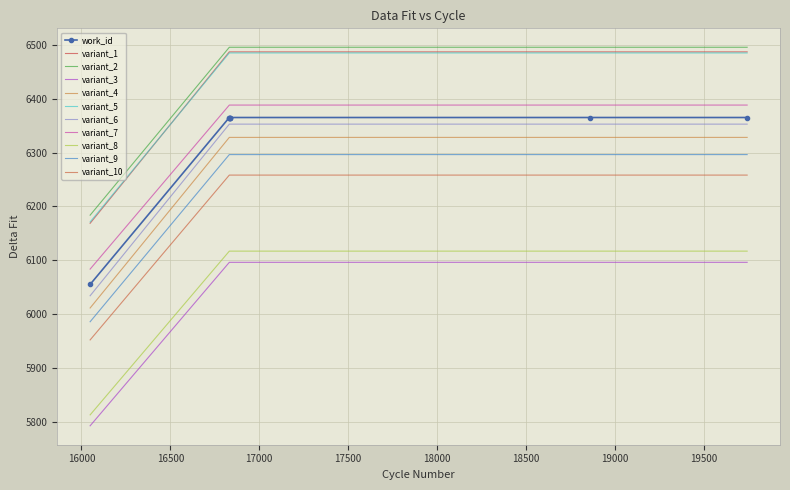

How many data points does each series have?

8